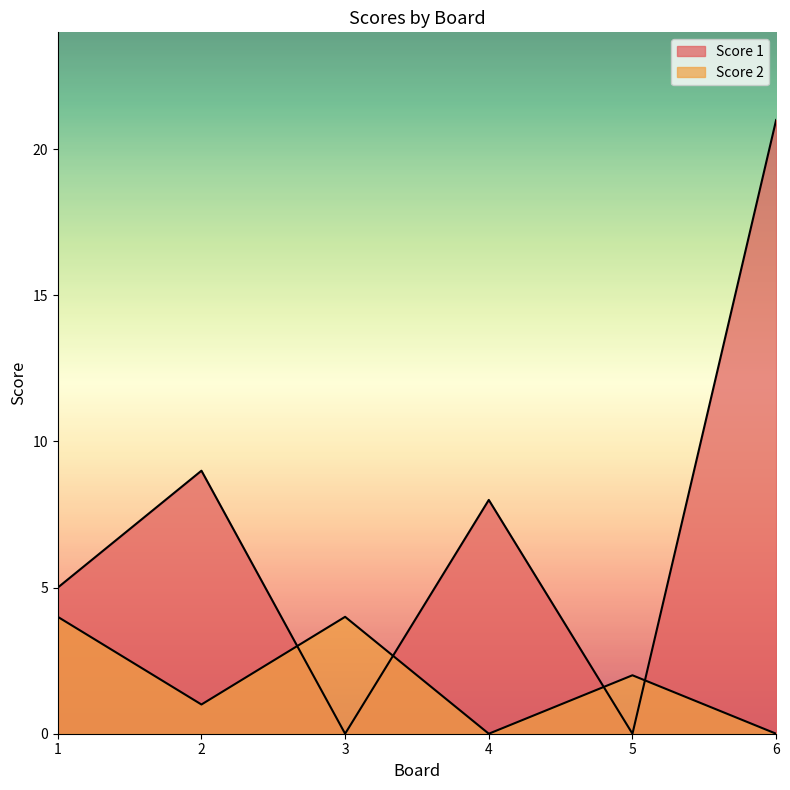

At which category is the sum across all series the highest?

6